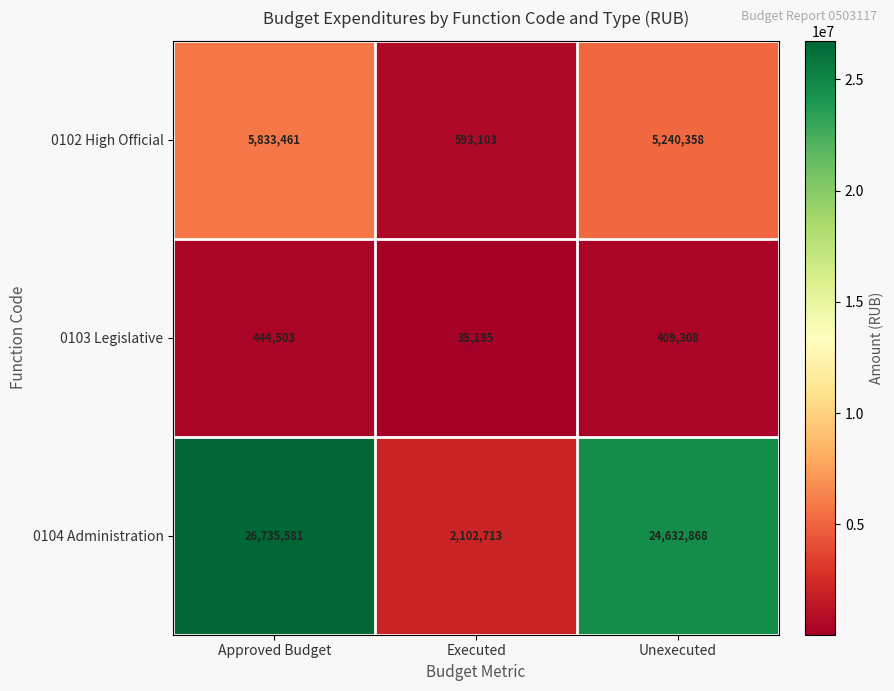

Reading left to right, transcribe all the data shown in this chart.

0102 High Official: Approved Budget=5833461	Executed=593103	Unexecuted=5240358
0103 Legislative: Approved Budget=444503	Executed=35195	Unexecuted=409308
0104 Administration: Approved Budget=26735581	Executed=2102713	Unexecuted=24632868